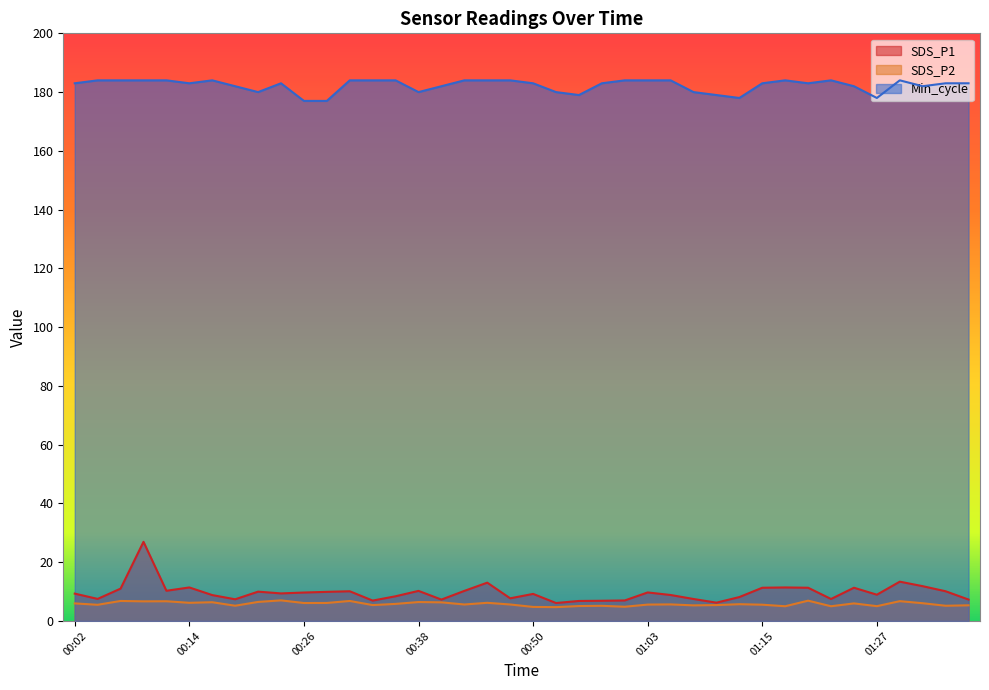

True or false: SDS_P2 has more than 0 interior local peaks.

True